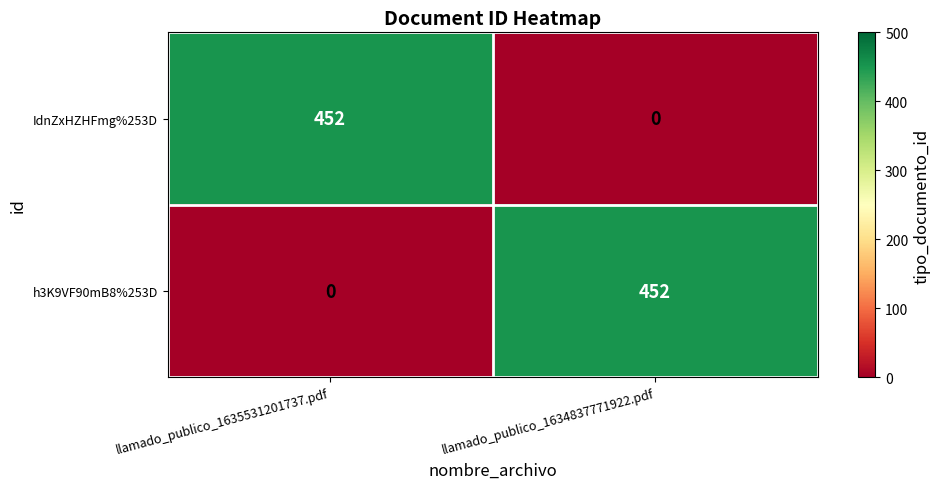

True or false: h3K9VF90mB8%253D has a value of 240 at llamado_publico_1635531201737.pdf.

False